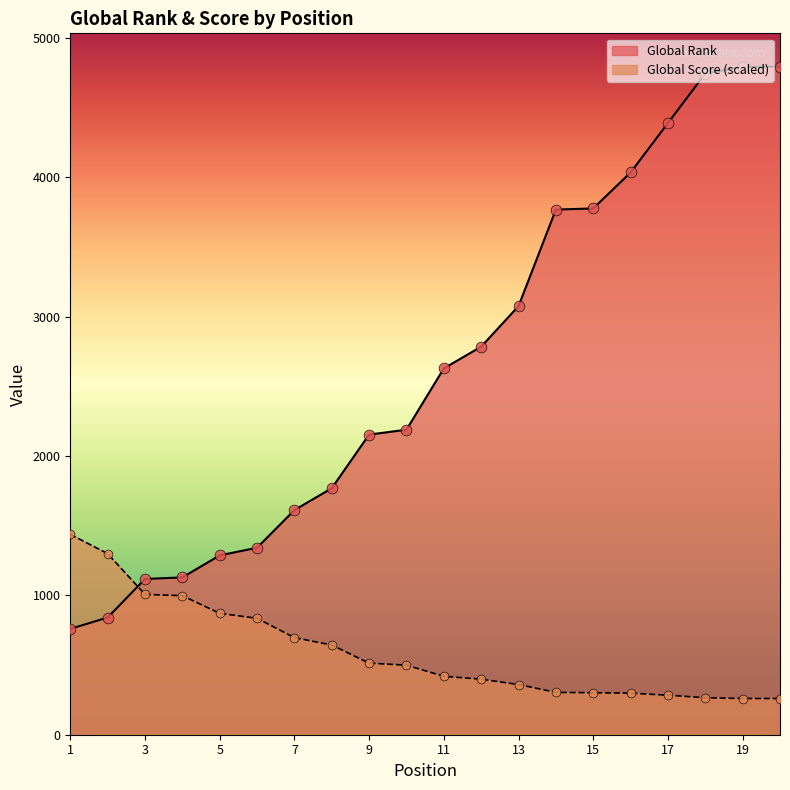

Which series has the largest total across all categories?

Global Rank